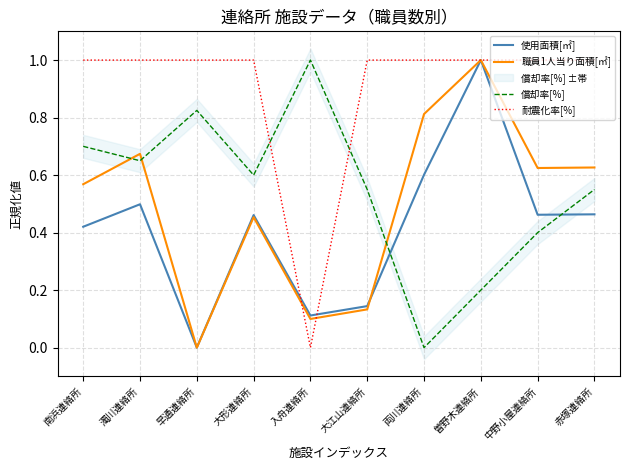

What is the average value of the 償却率[%] series?

0.5